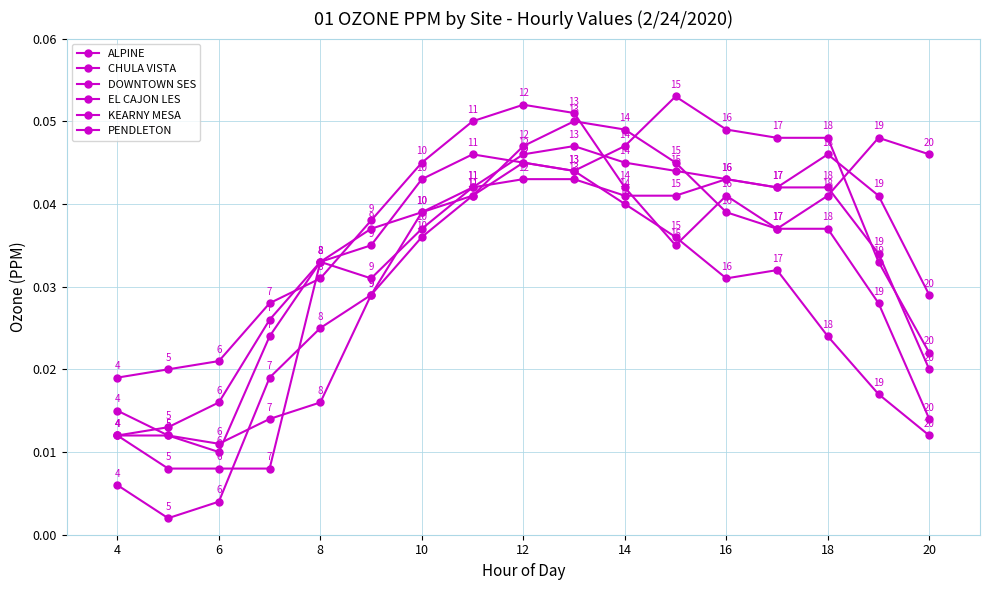

How many distinct data groups are displayed?

6